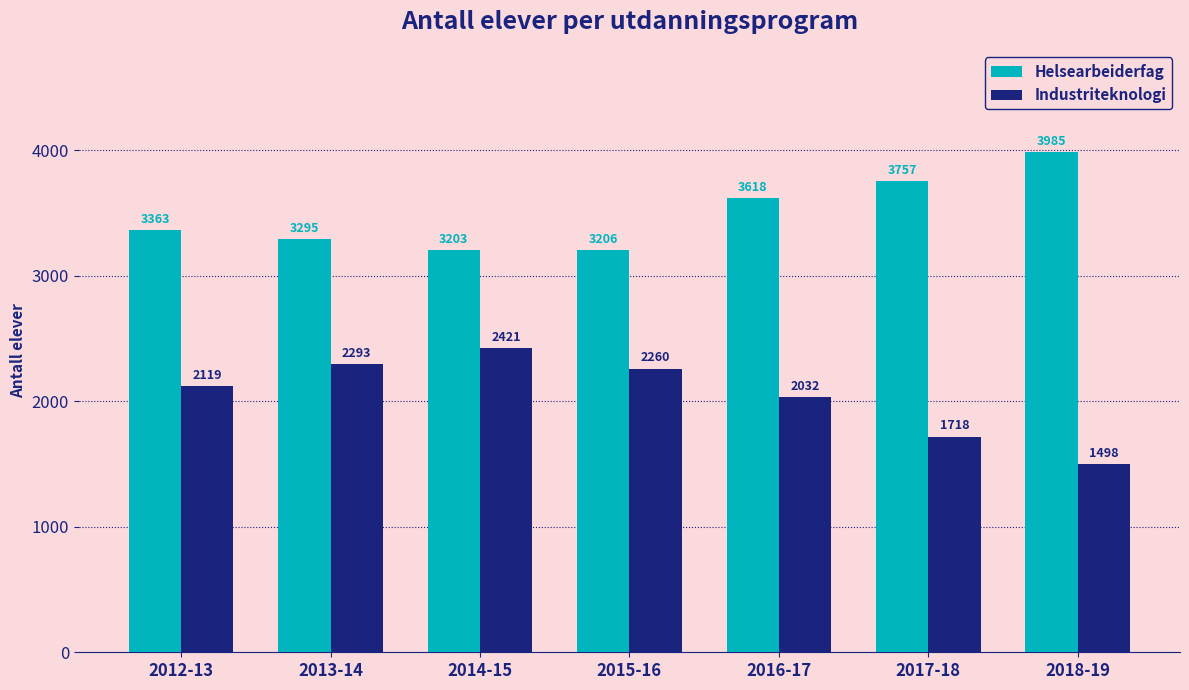

Count the number of categories in the chart.

7